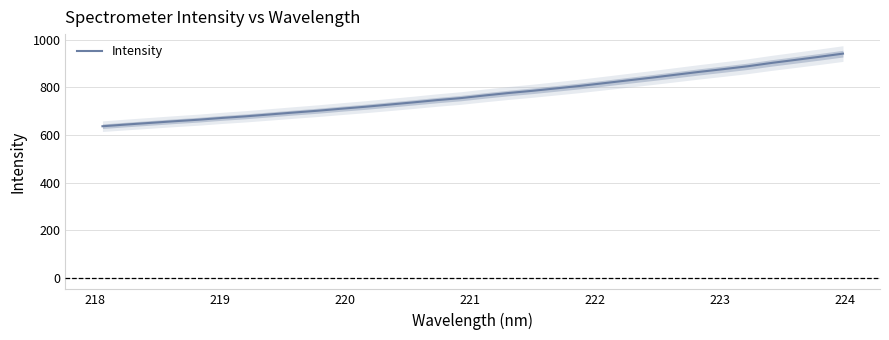

What is the minimum value for Intensity?

636.9